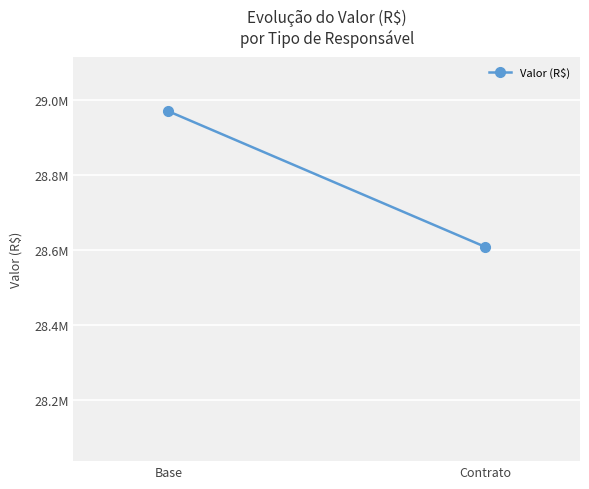

List the labels in order of value, smallest first.

Contrato, Base